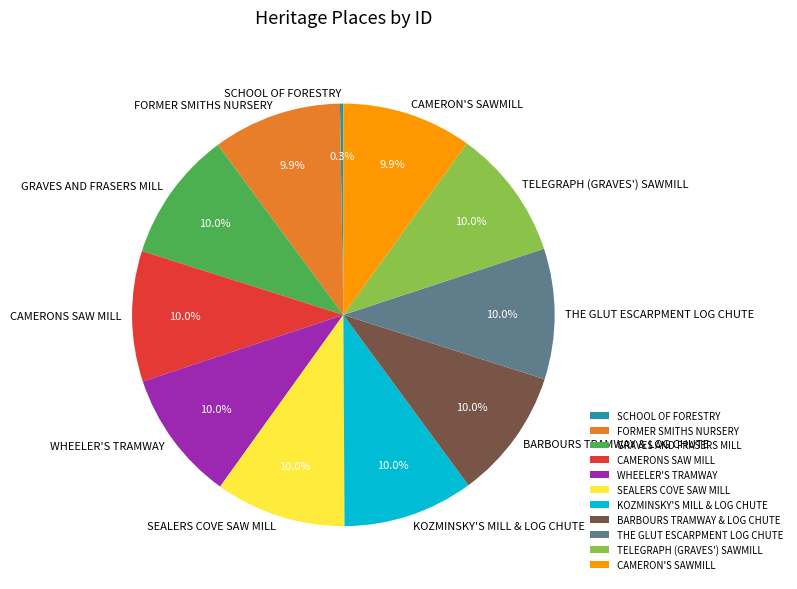

What percentage is NOT represented by CAMERON'S SAWMILL?

90.1%